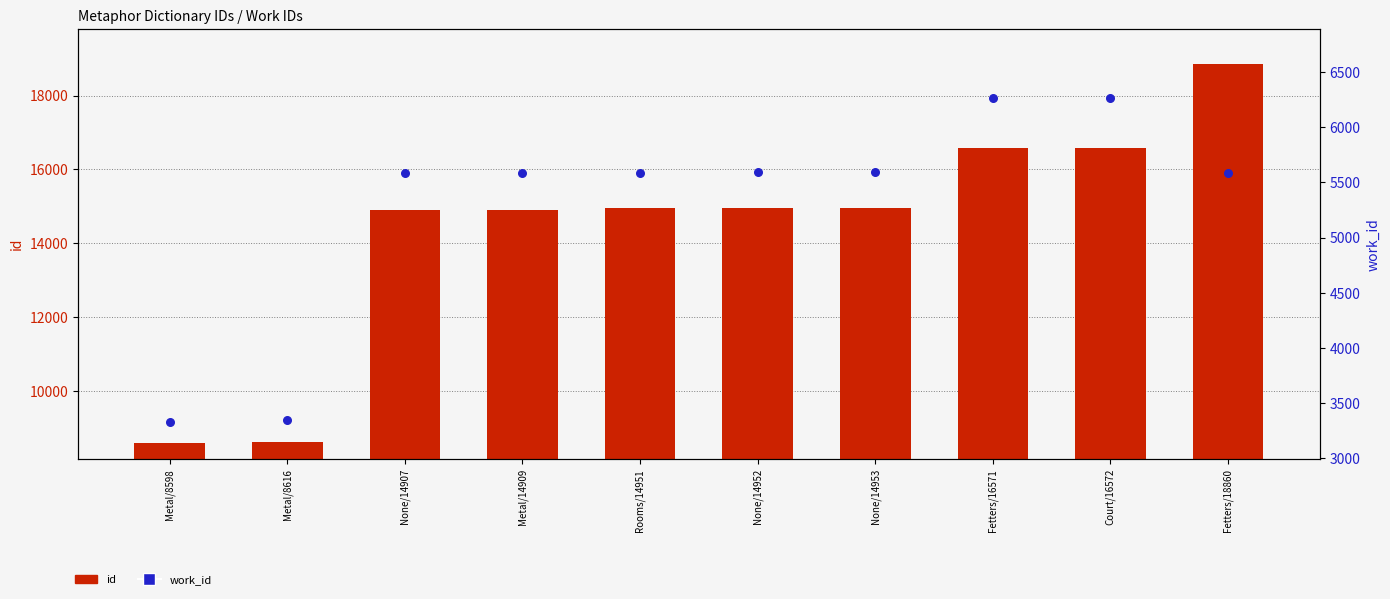

Which series has the widest spread of Y values?

id